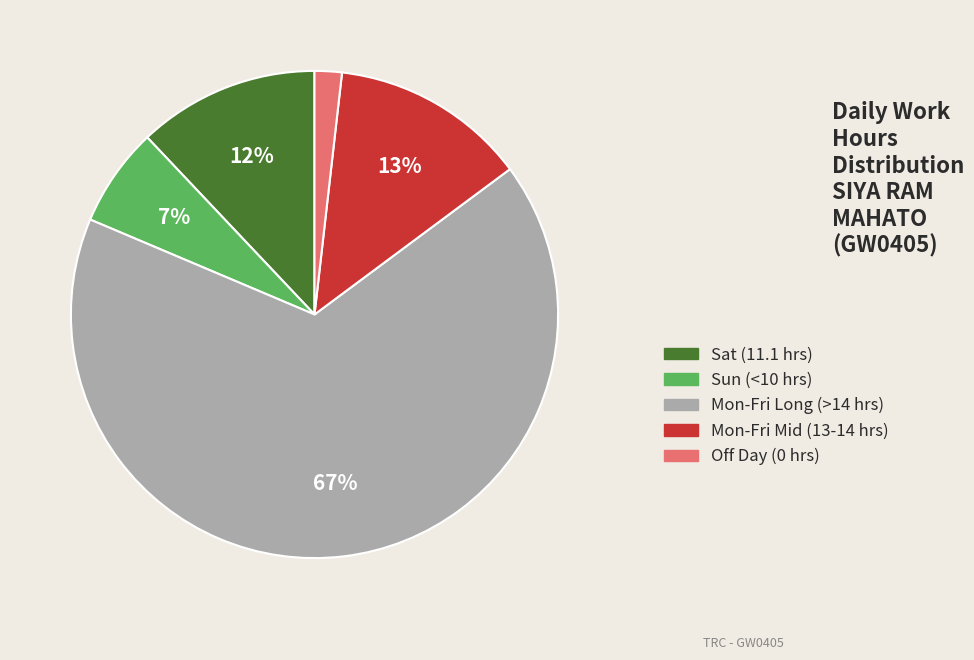

To the nearest percent, what is the average slice percentage?

20%